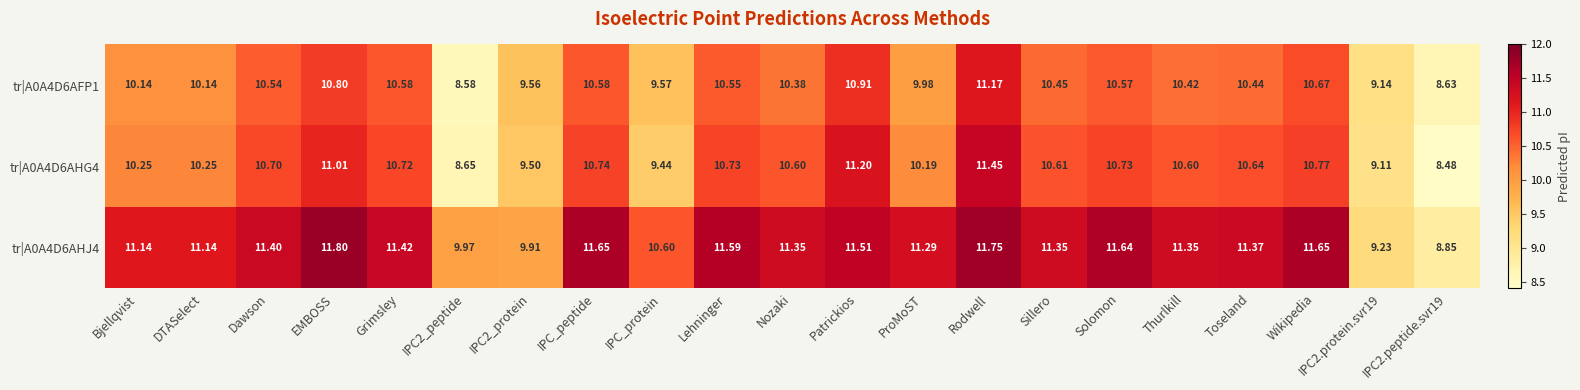

At which category is the sum across all series the highest?

Rodwell